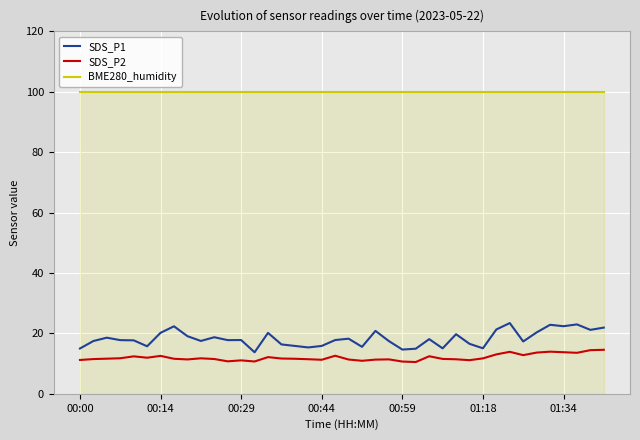

At how many categories does at least one series exceed 80?

40